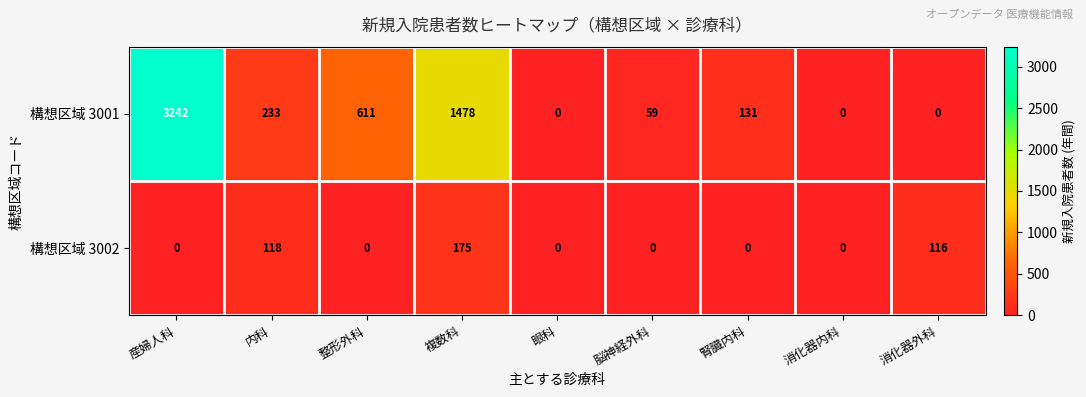

The 構想区域 3002 series shows 176 at 消化器外科. True or false?

False